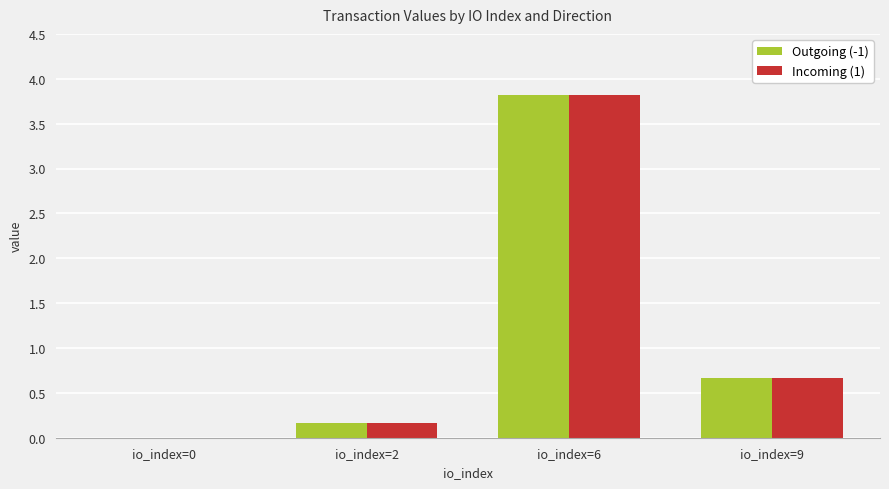

Where is Outgoing (-1) nearest to the value 1?

io_index=9